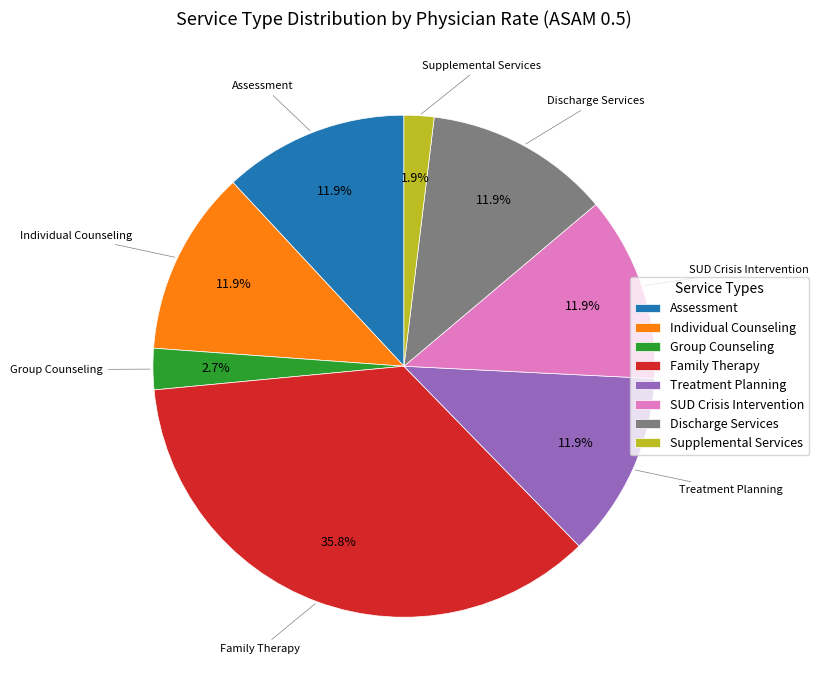

Do Individual Counseling and Family Therapy together represent more than half of the pie?

No